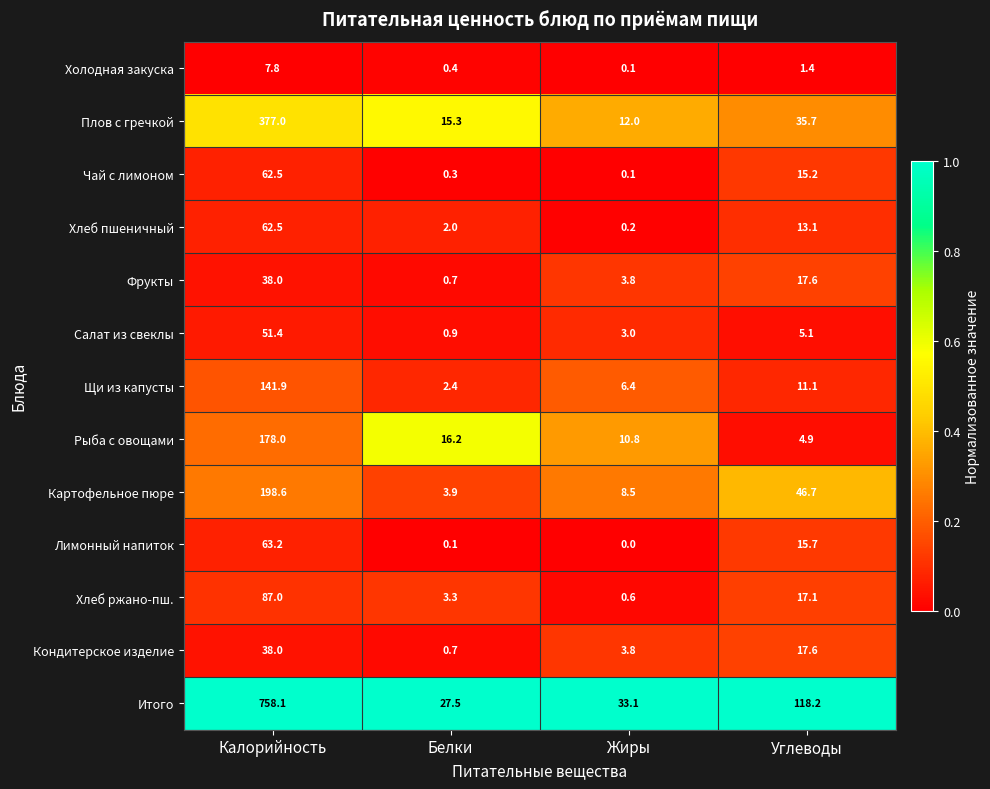

What is the difference between the Хлеб пшеничный values at Углеводы and Жиры?

12.9